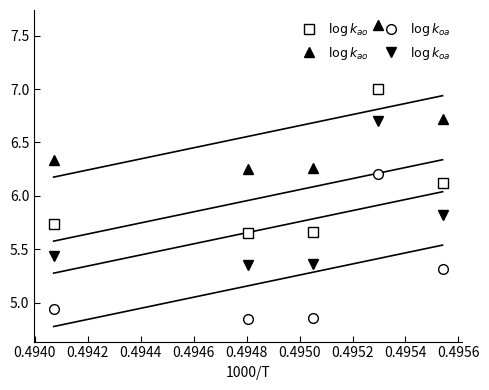

True or false: $\log k_{ao}$ and $\log k_{oa}$ intersect in this chart.

False